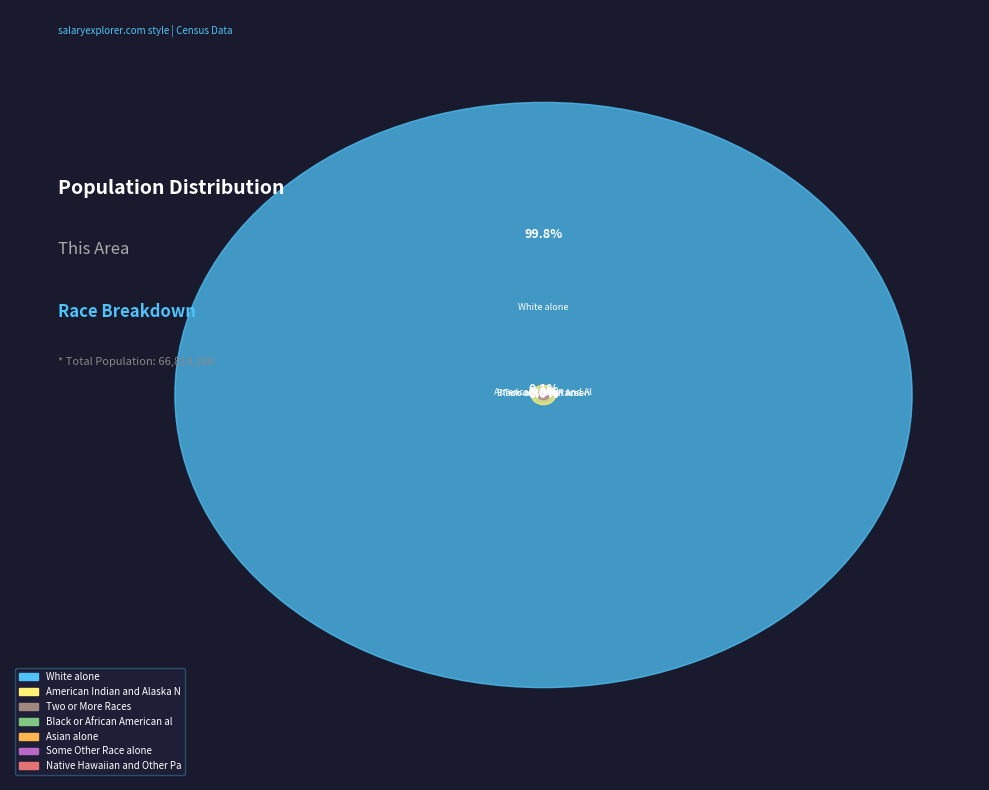

Is the sum of Black or African American alone and Some Other Race alone greater than half?

No